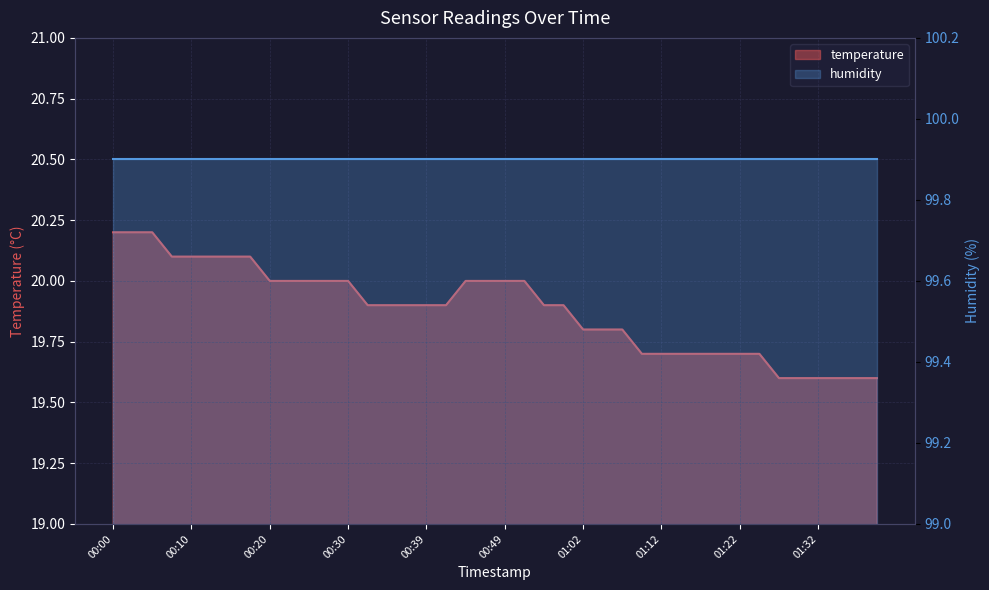

Between 00:22 and 00:57, which is larger?

00:22